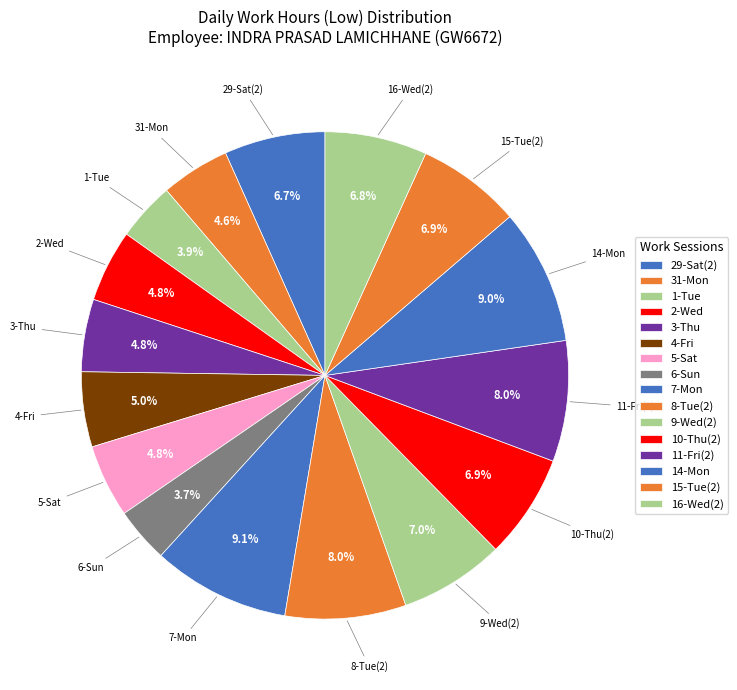

How many segments does this pie chart have?

16